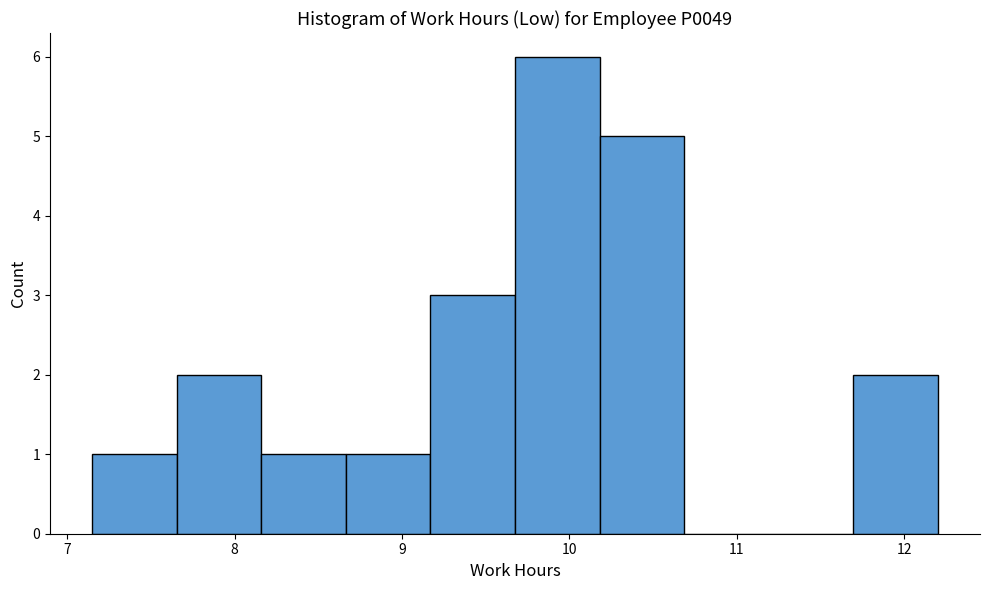

Over which range of the x-axis is the bar tallest?

9.7 to 10.2